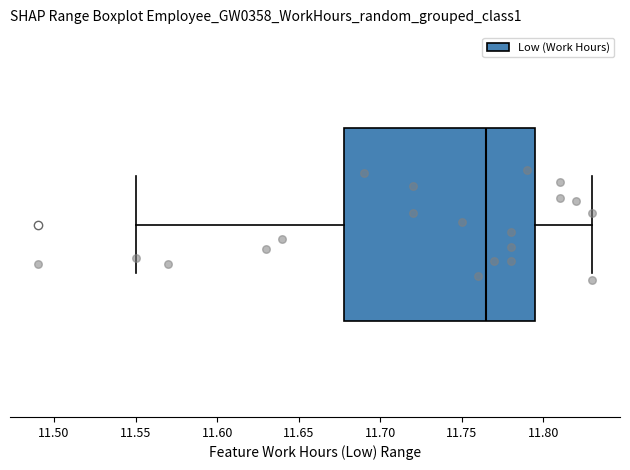

Where does the median line of the box sit on the x-axis? The values are not printed on the chart, so give them approximately, as read against the axis.

11.765